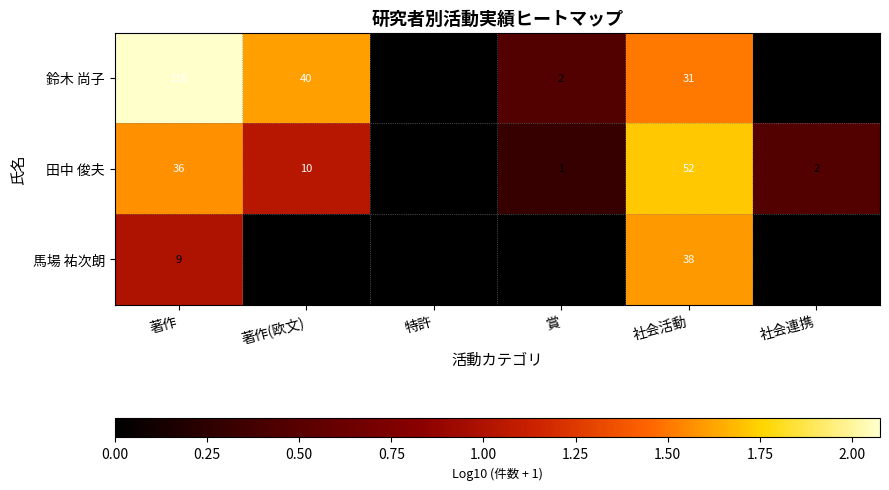

Rank the series by their maximum value, from highest to lowest.

鈴木 尚子, 田中 俊夫, 馬場 祐次朗